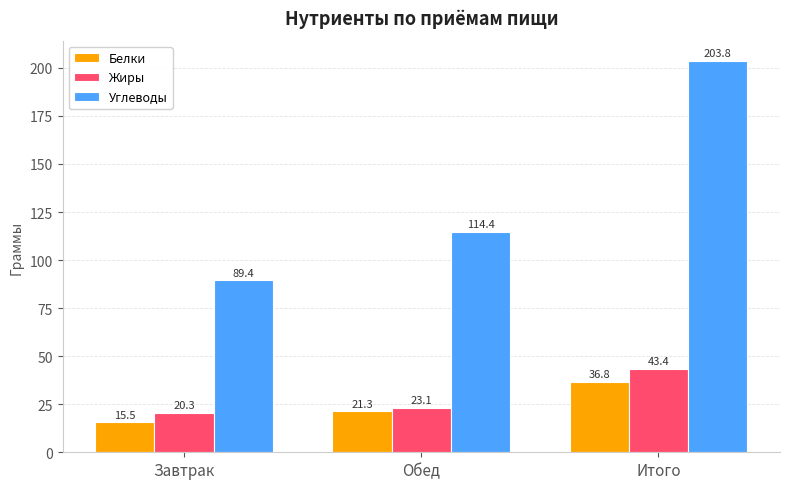

How many values in the Углеводы series exceed 114?

2